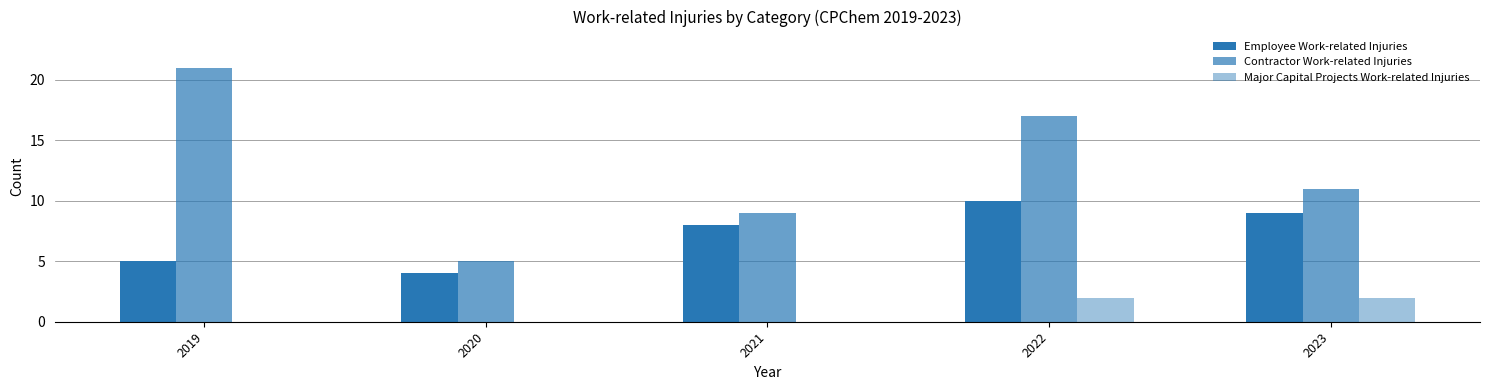

How many distinct data groups are displayed?

3